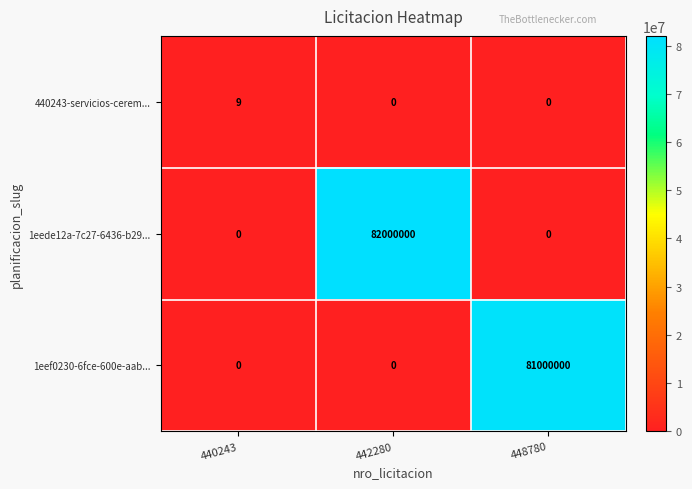

Reading right to left, list all the values displayed in this chart.

440243-servicios-cerem...: 448780=0	442280=0	440243=9
1eede12a-7c27-6436-b29...: 448780=0	442280=82000000	440243=0
1eef0230-6fce-600e-aab...: 448780=81000000	442280=0	440243=0